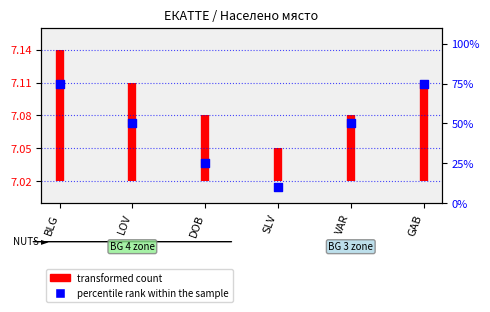

Approximately how many times larger is the value at DOB compared to GAB?

0.3